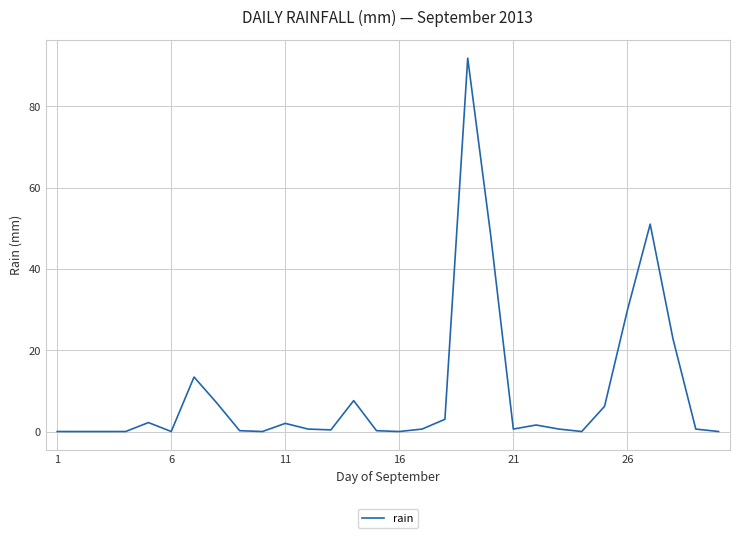

What is the difference between the maximum and minimum values?

91.8